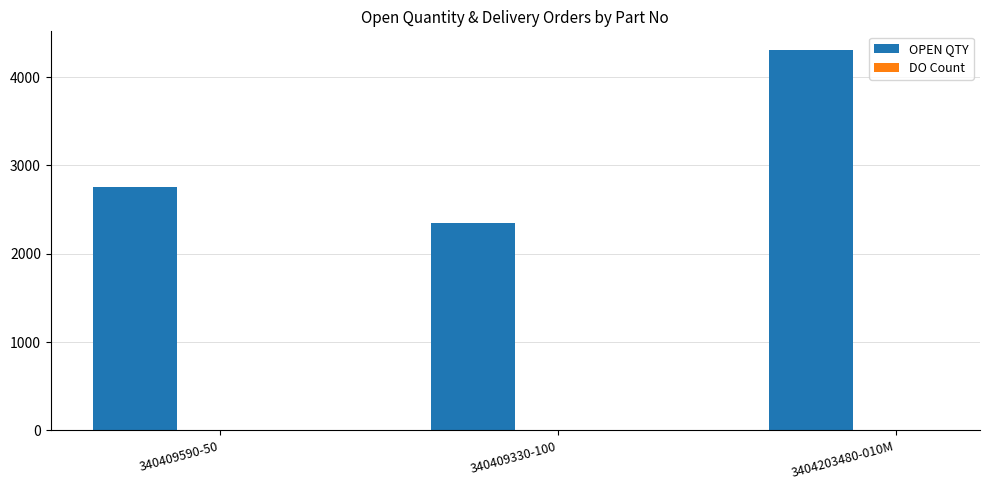

At which category is the sum across all series the highest?

3404203480-010M